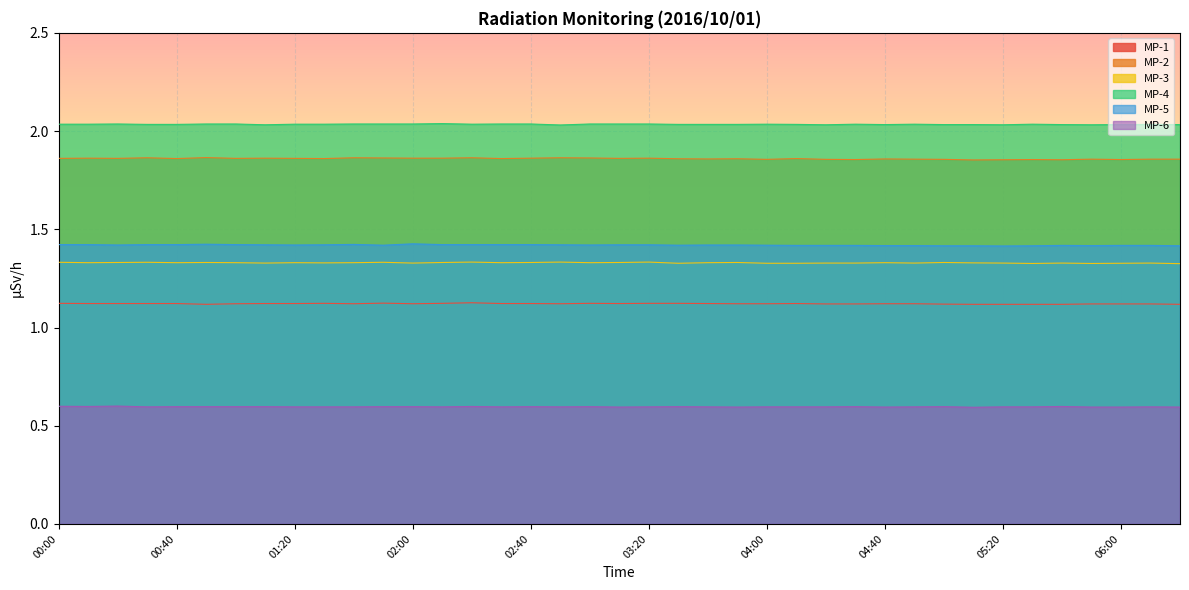

What is the spread (max minus min) of values at 05:00?

1.4